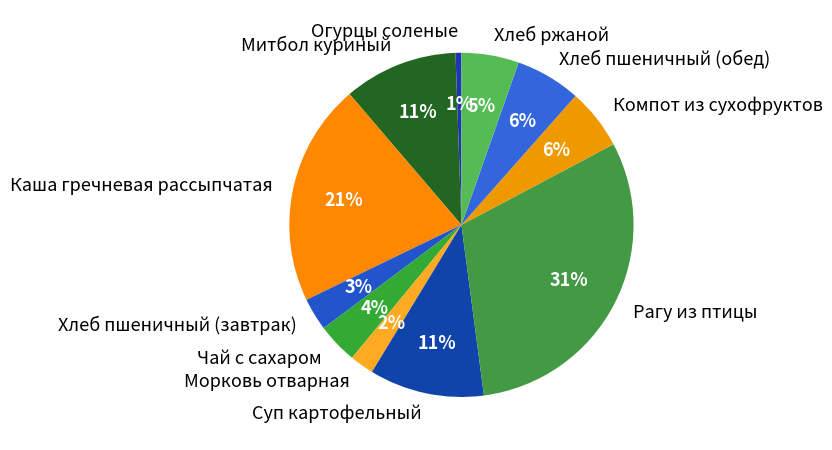

Approximately how many times larger is the value at Хлеб ржаной compared to Суп картофельный?

0.5